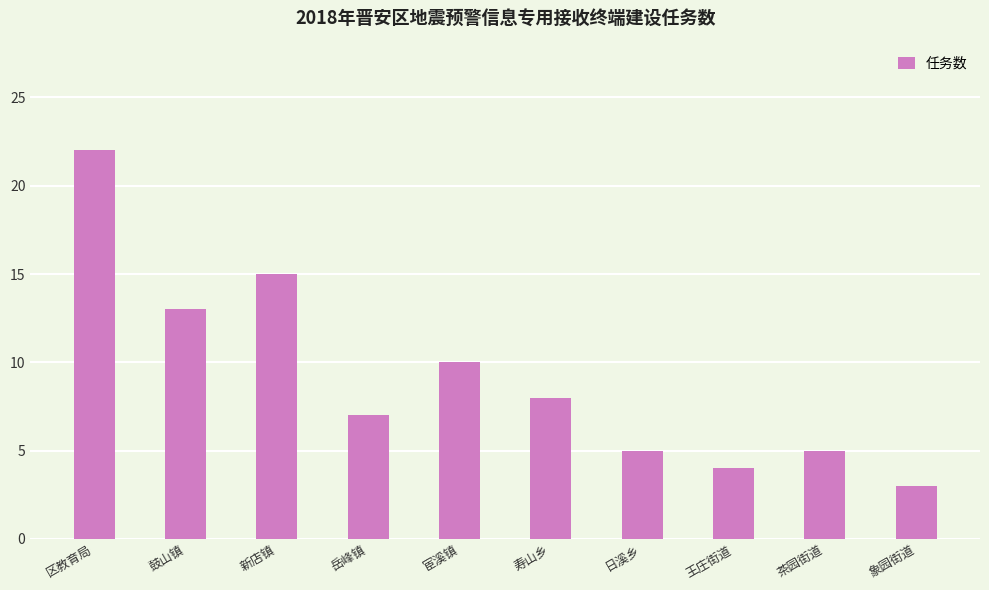

At which label does the data first exceed 8?

区教育局